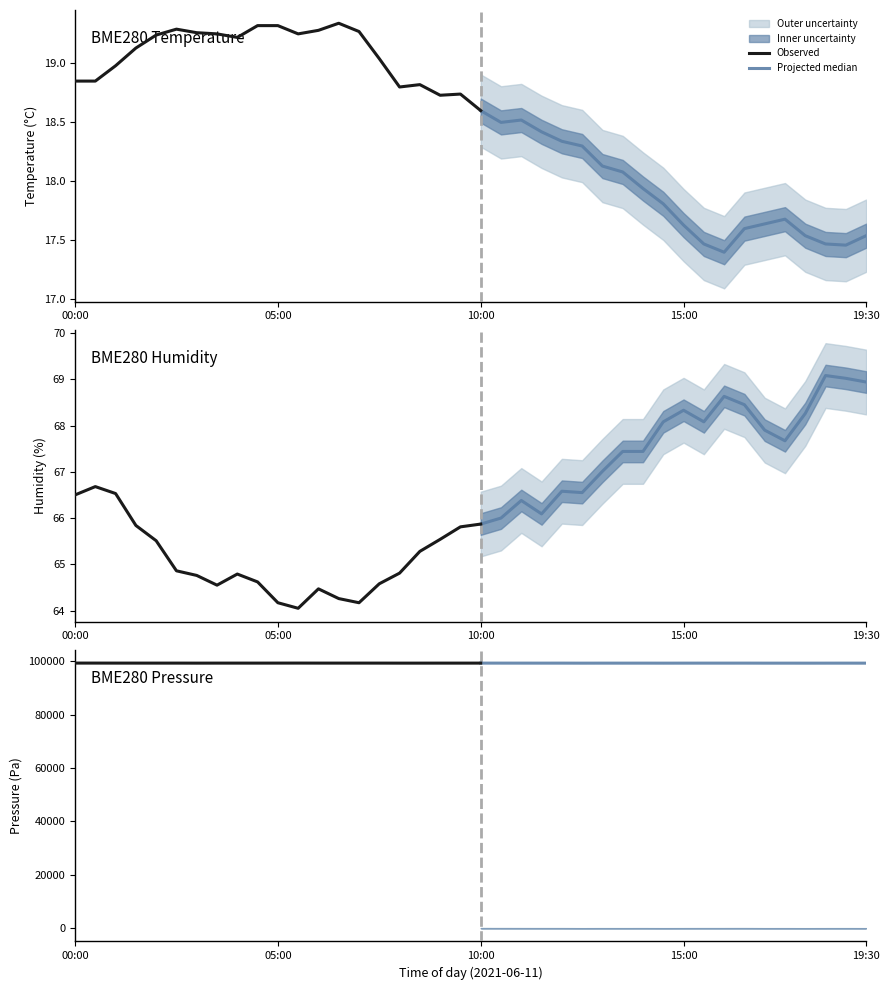

True or false: SDS_P2 and BME280_pressure cross at least once.

False